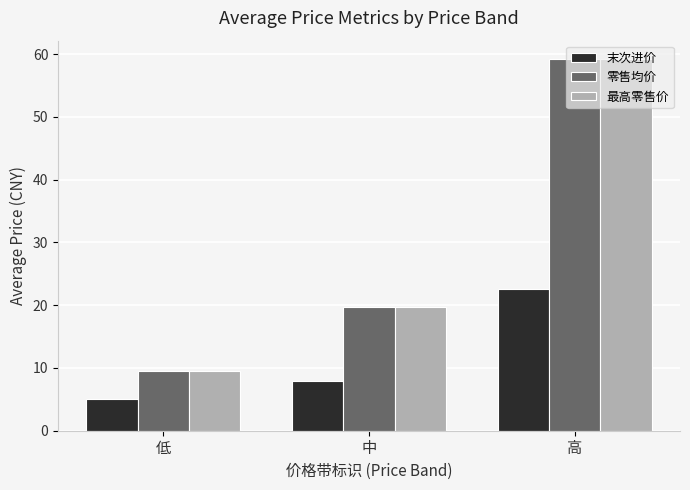

Reading right to left, transcribe all the data shown in this chart.

末次进价: 高=22.5	中=7.9	低=5.1
零售均价: 高=59.2	中=19.7	低=9.6
最高零售价: 高=59.2	中=19.7	低=9.6